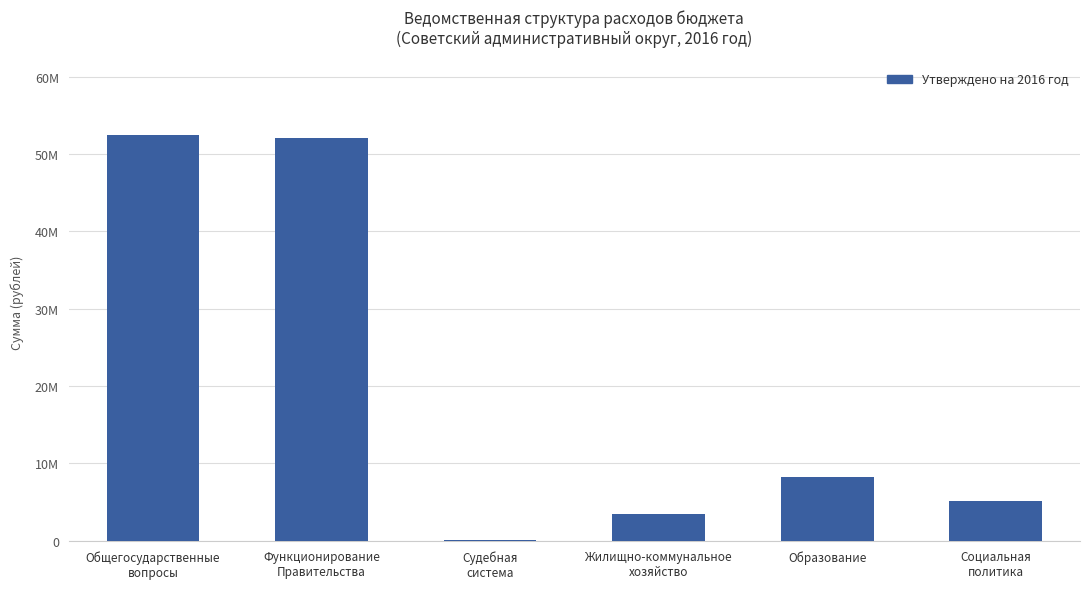

What is the value of the 4th bar from the left?

3500000.0